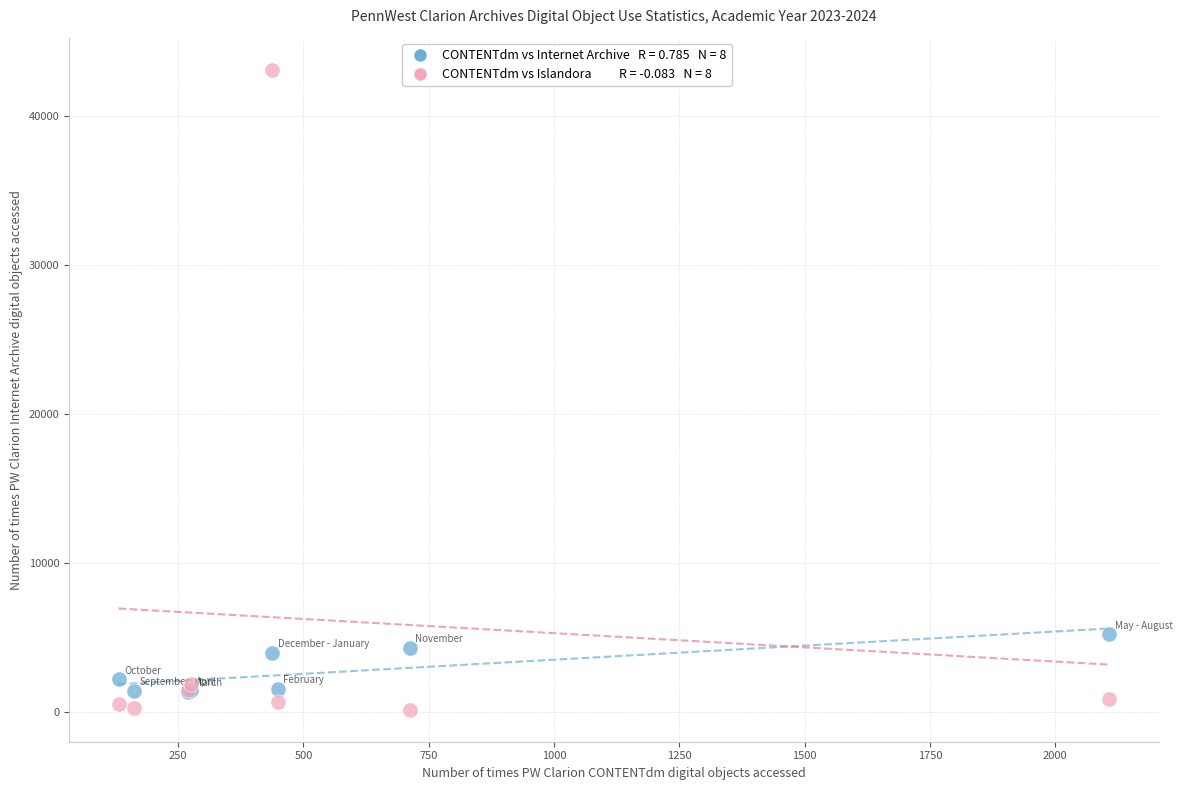

Across all series, what Y value is closest to 21635?

5230